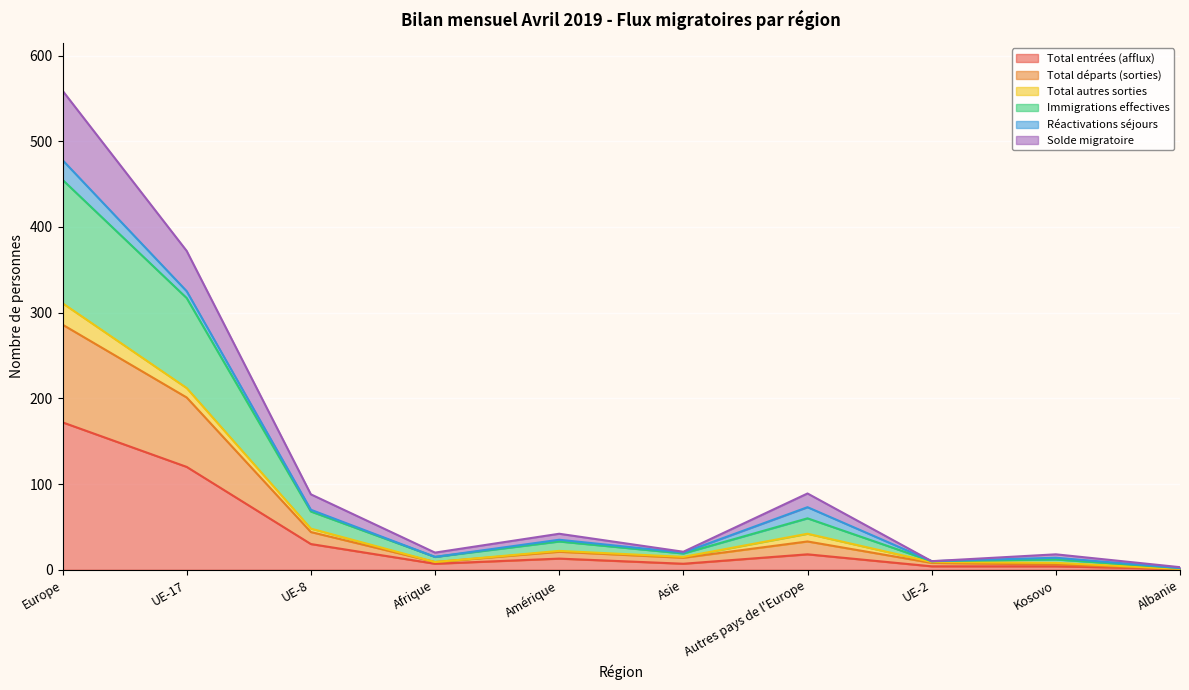

What is the label of the 2nd point from the left?

UE-17